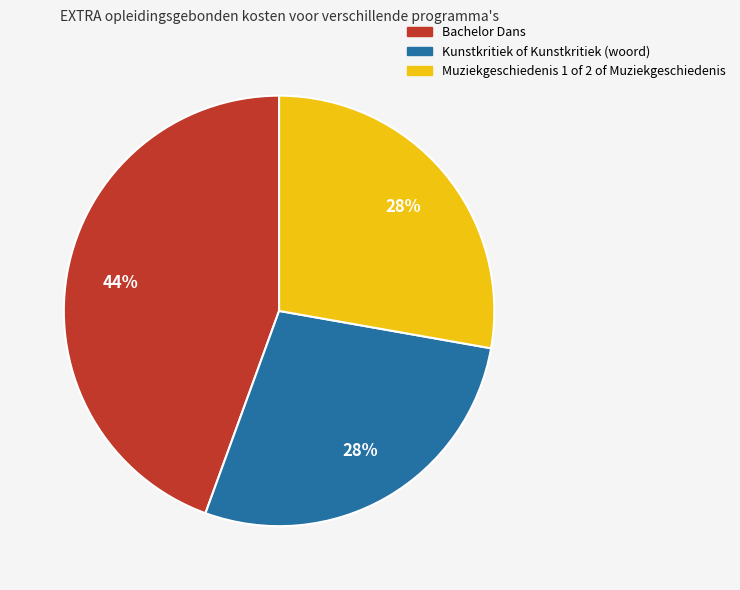

The Kunstkritiek of Kunstkritiek (woord) slice represents 21% of the pie. True or false?

False